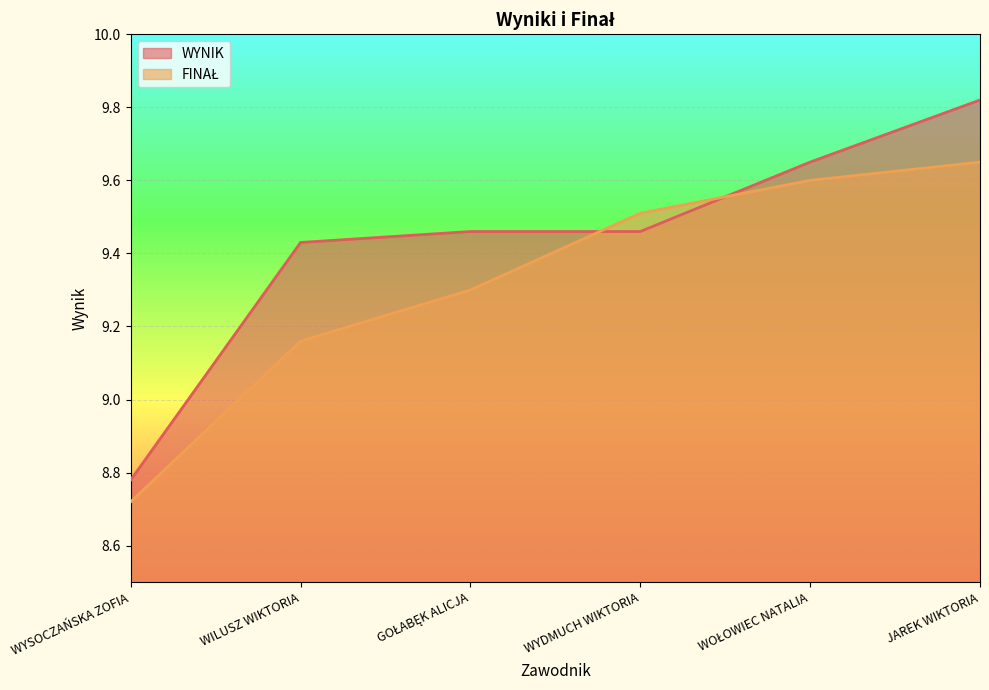

At WYSOCZAŃSKA ZOFIA, list the series in order from smallest to largest.

FINAŁ, WYNIK